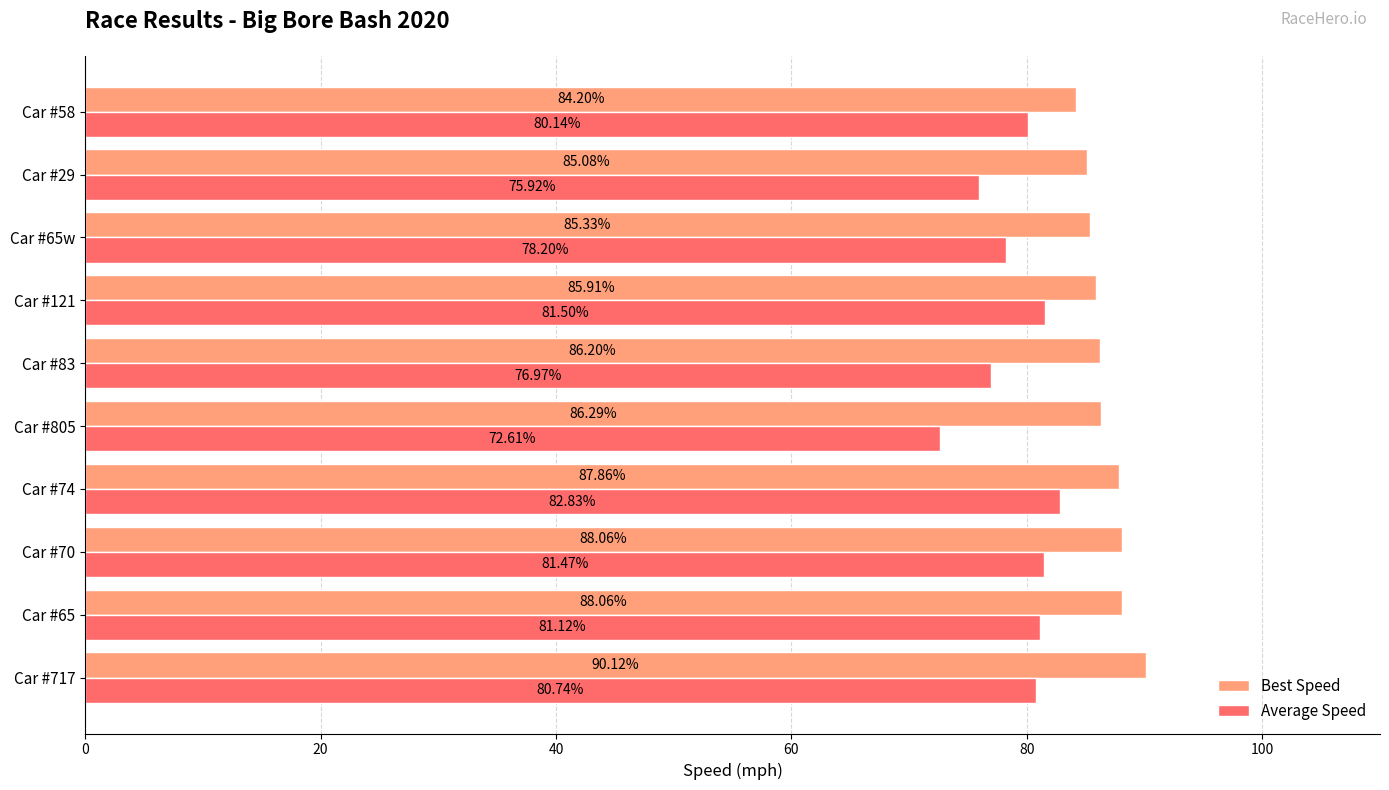

Which series has the largest total across all categories?

Best Speed